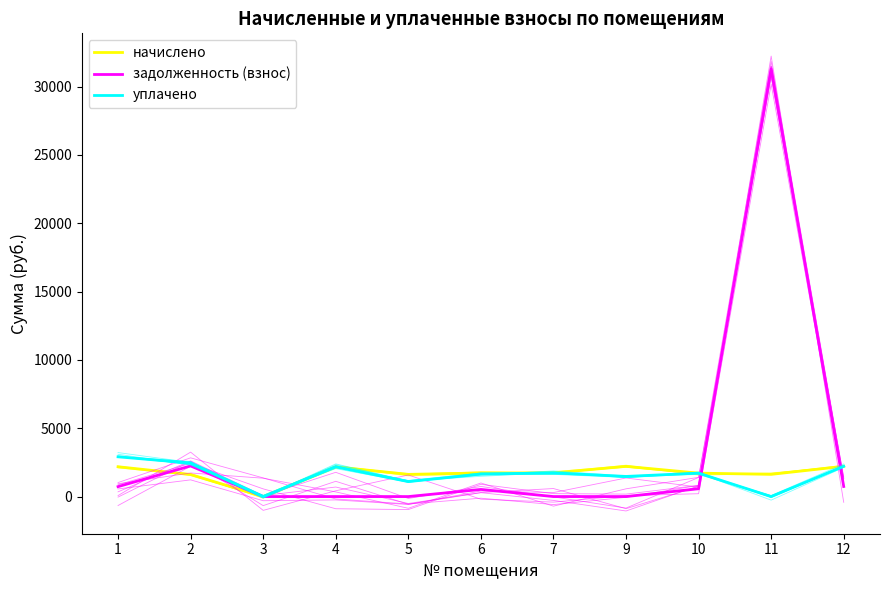

Between 1 and 7, which series saw the biggest shift?

уплачено